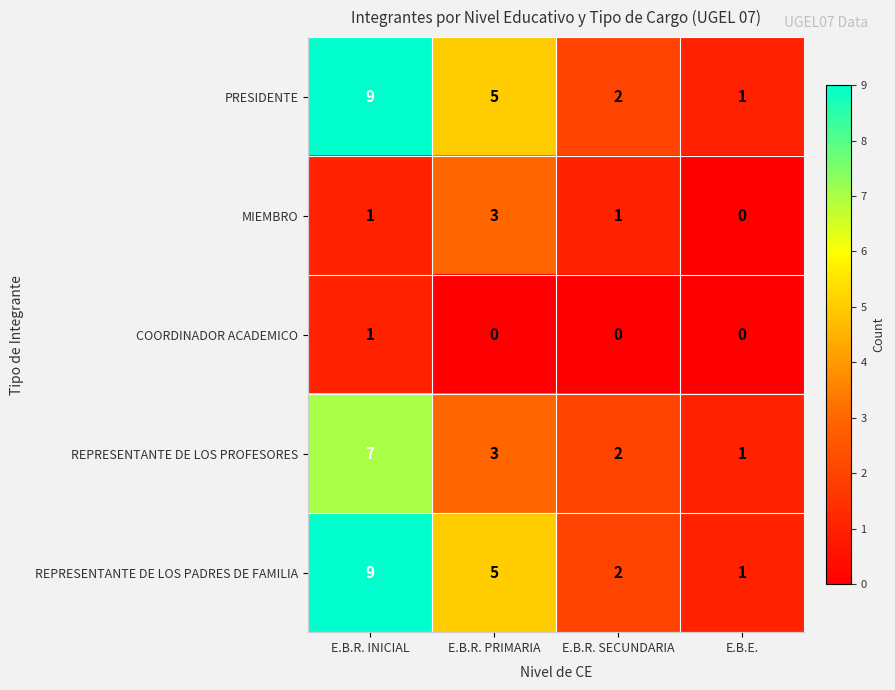

What is the maximum value shown in the chart?

9